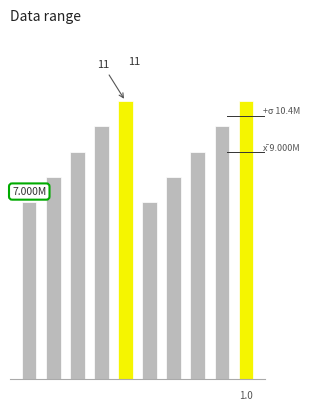

Reading left to right, list all the values displayed in this chart.

7	8	9	10	11	7	8	9	10	11